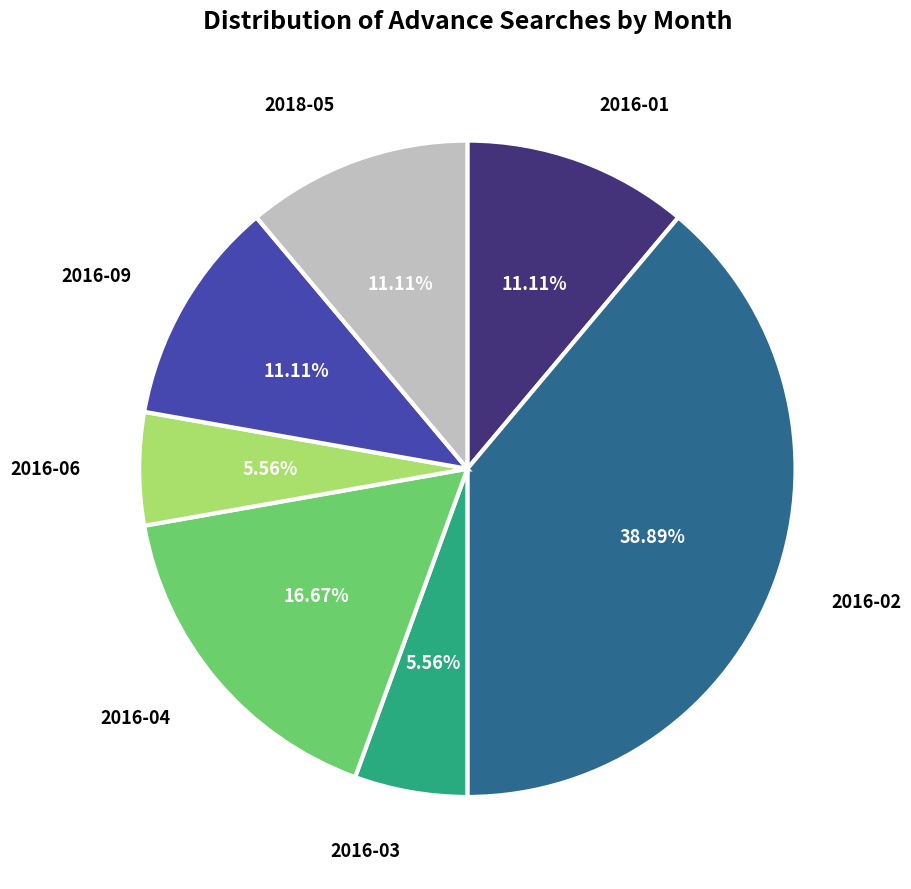

To the nearest percent, what is the average slice percentage?

14%